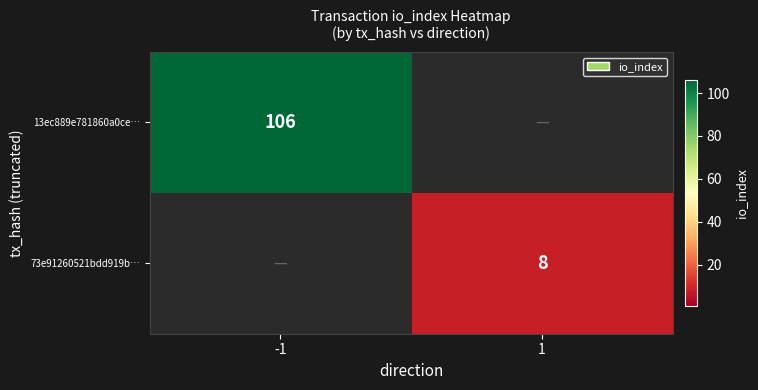

The 73e91260521bdd919b… series shows 0 at -1. True or false?

True